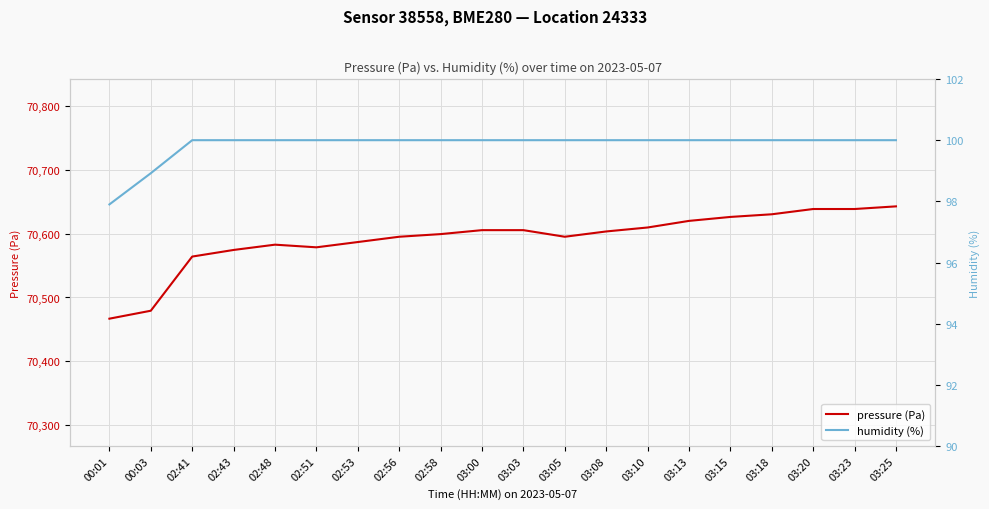

The pressure (Pa) series shows 70609.9 at 03:10. True or false?

True